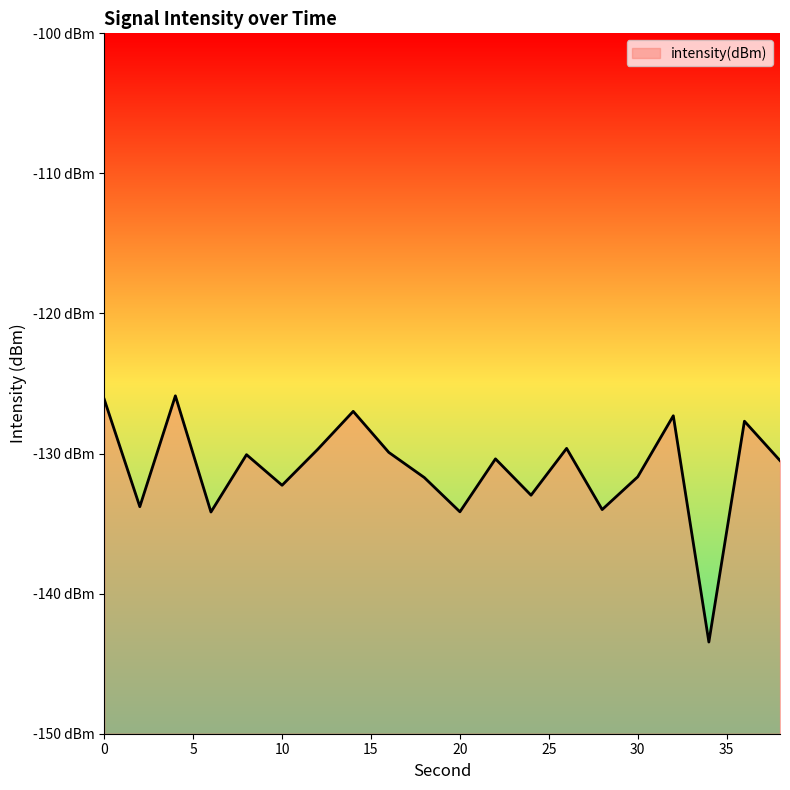

What is the sum of the values at 6 and 36?

-261.9